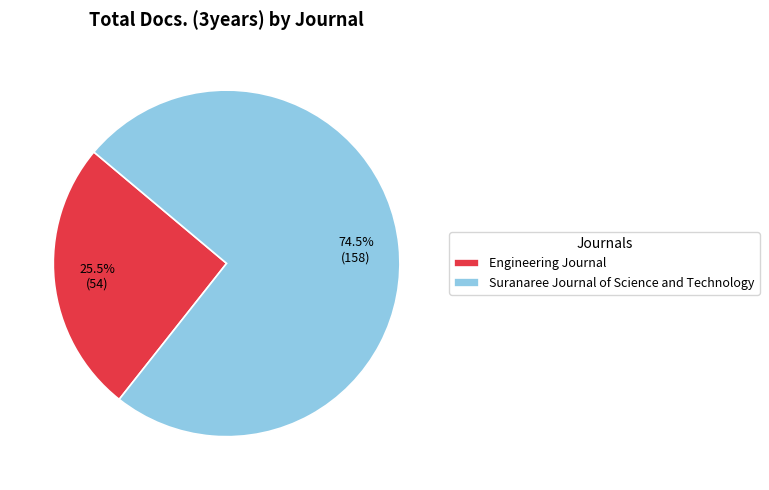

What is the majority slice?

Suranaree Journal of Science and Technology